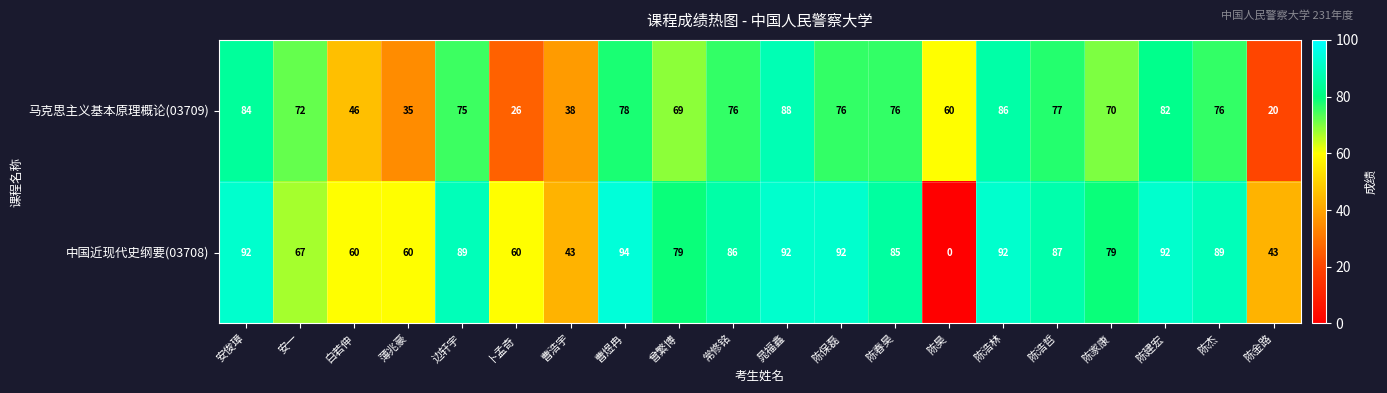

At which label does 马克思主义基本原理概论(03709) first exceed 76?

安俊璋